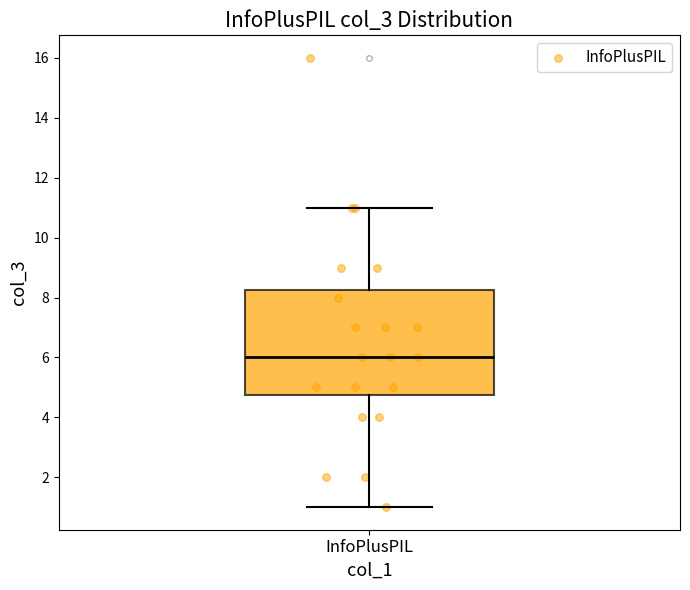

Read this box plot against the y-axis: the position of the median line, the range covered by the box, and the ends of both whiskers. The values are not printed on the chart, so give them approximately, as read against the axis.

median 6.0, box 4.8 to 8.2, whiskers 1.0 to 11.0